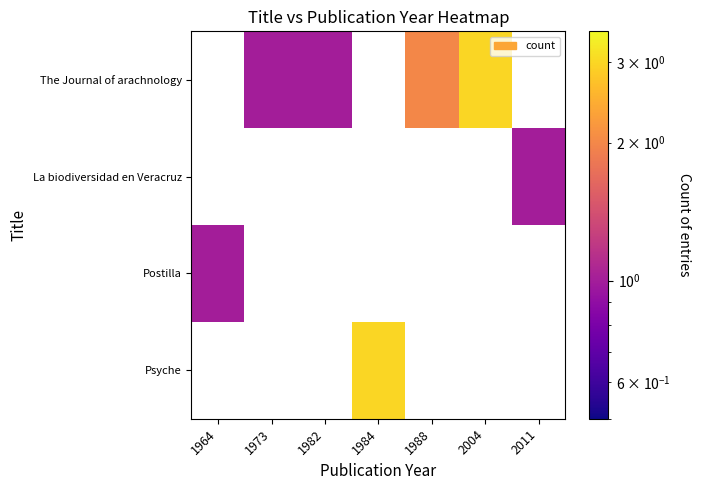

What is the minimum value shown in the chart?

1.0